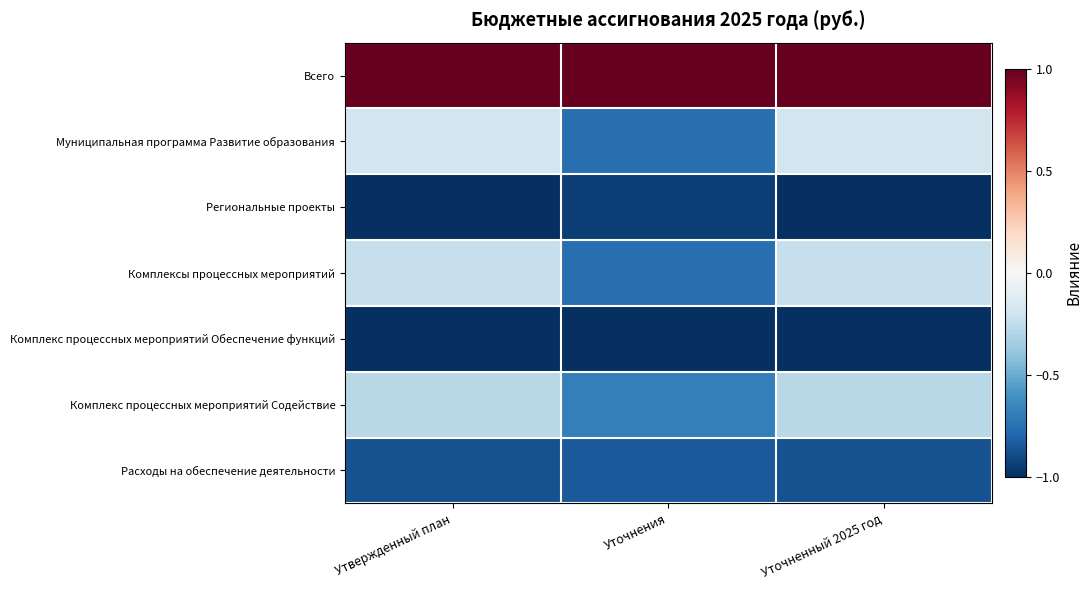

Which label corresponds to the smallest value in the chart?

Утвержденный план